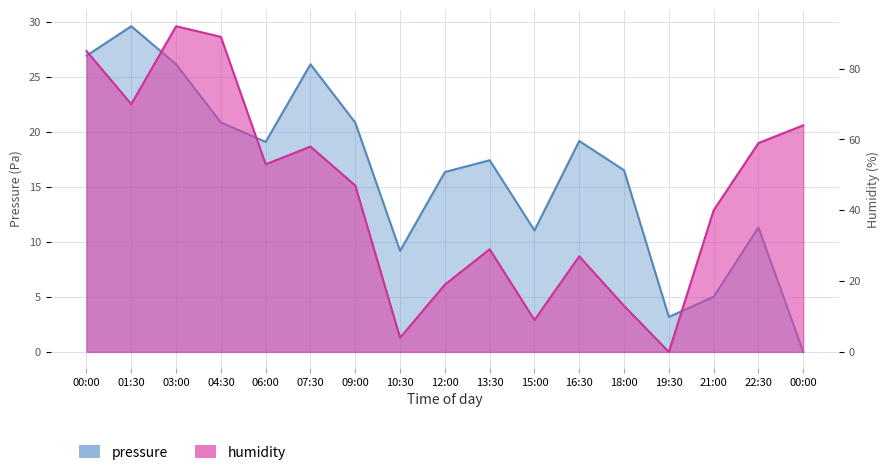

What is the label of the 13th point from the left?

18:00